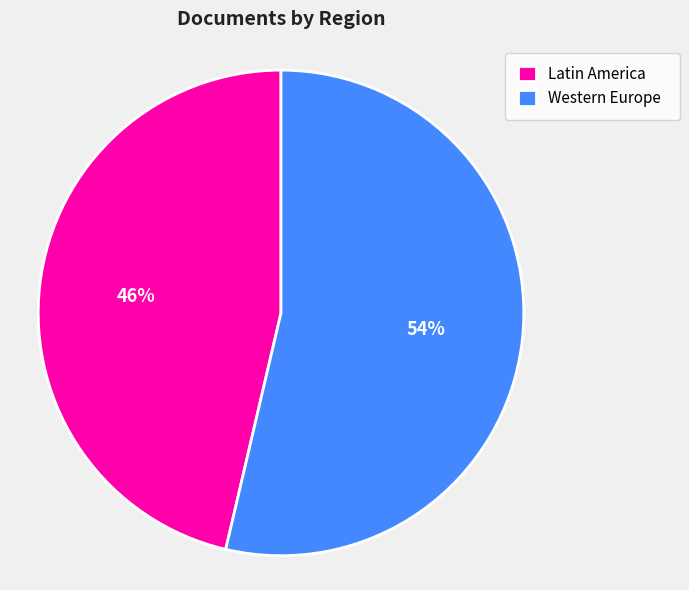

Approximately how many times larger is the value at Latin America compared to Western Europe?

0.9